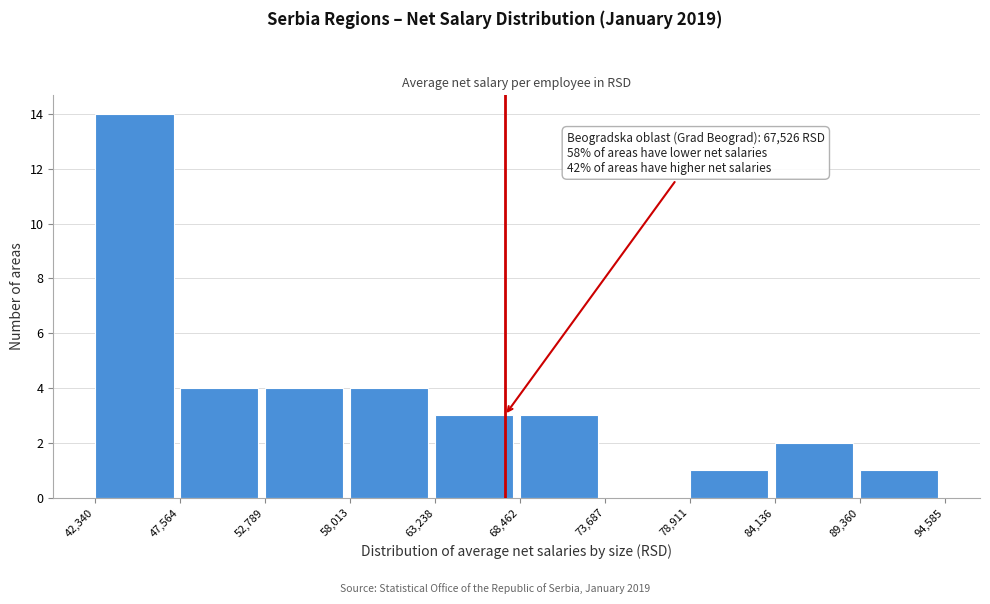

Over which range of the x-axis is the bar tallest?

42,340 to 47,564